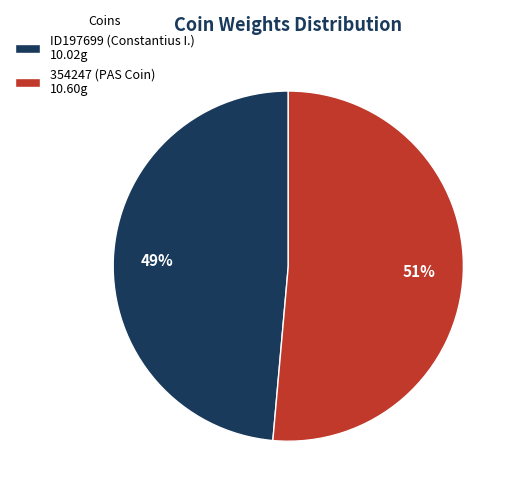

Rank the categories by value from highest to lowest.

354247 (PAS Coin), ID197699 (Constantius I.)